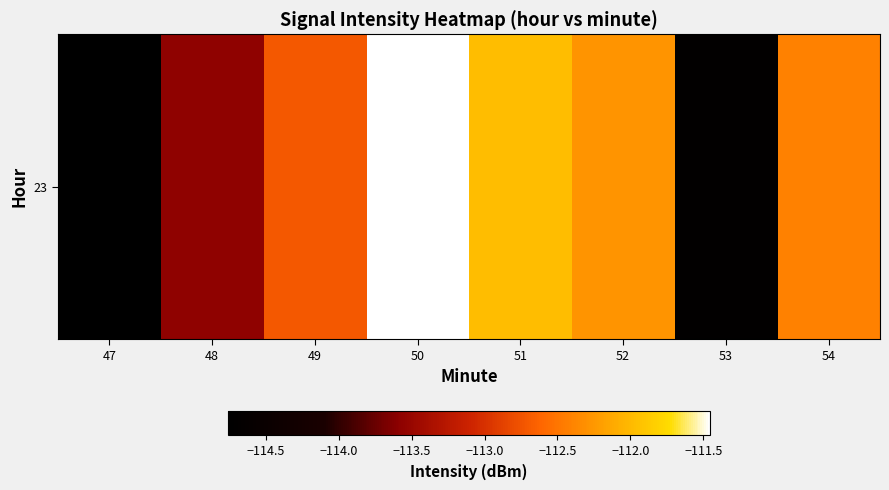

Between 53 and 49, which is larger?

49